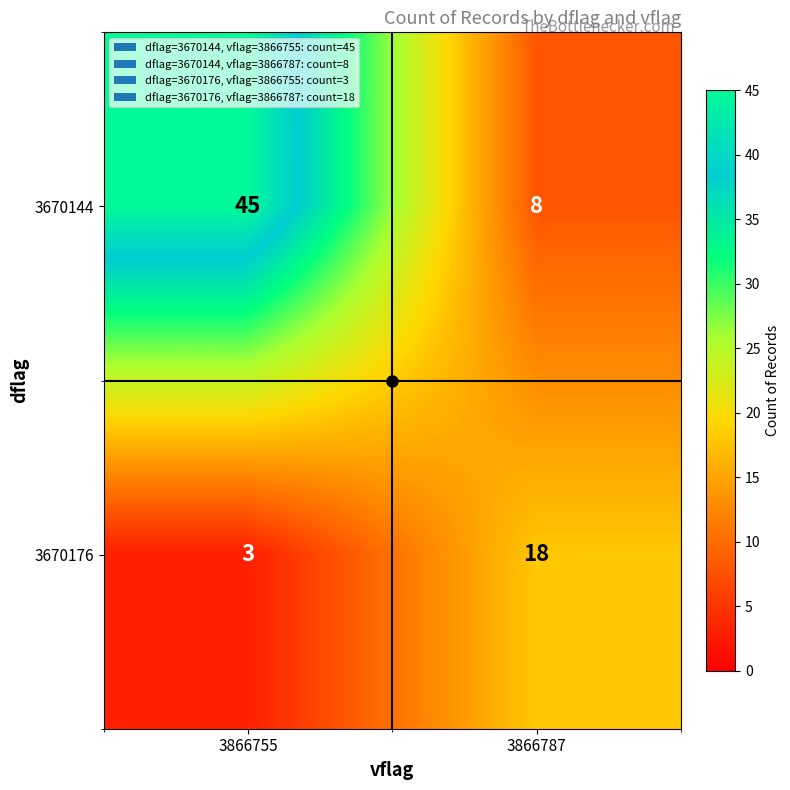

True or false: 3670176 has a value of 1 at 3866755.

False